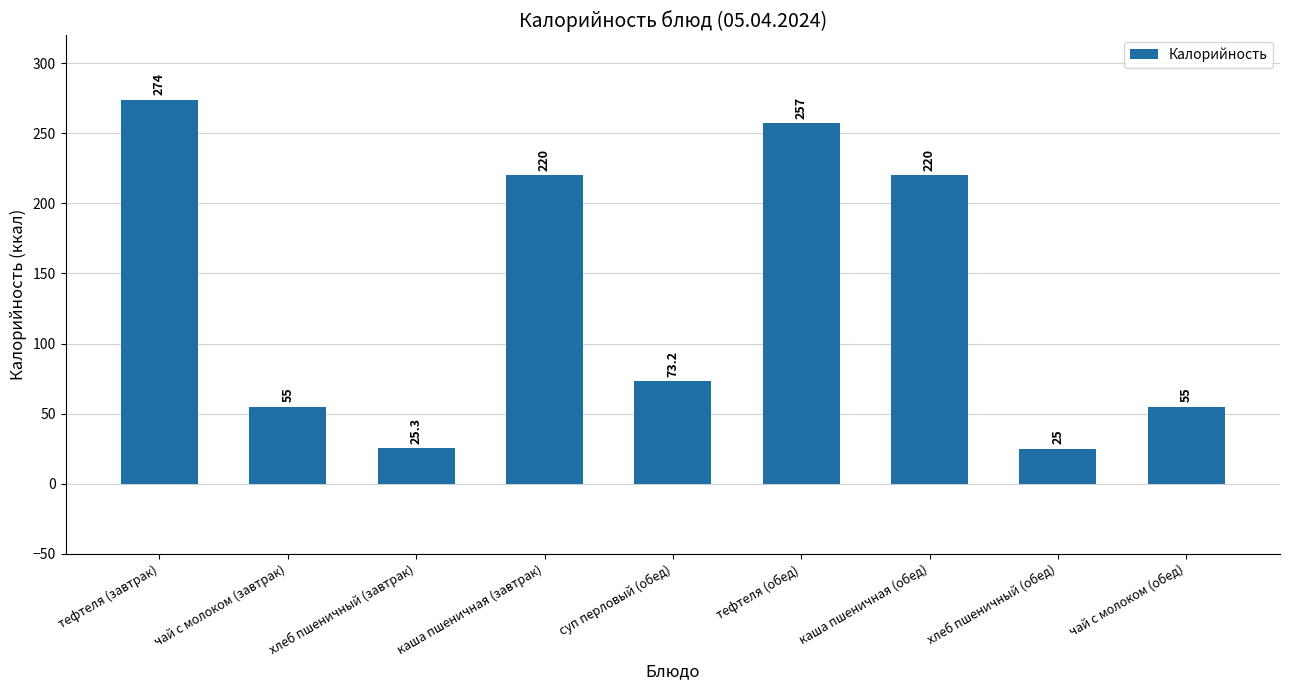

Does the chart contain stacked bars?

No